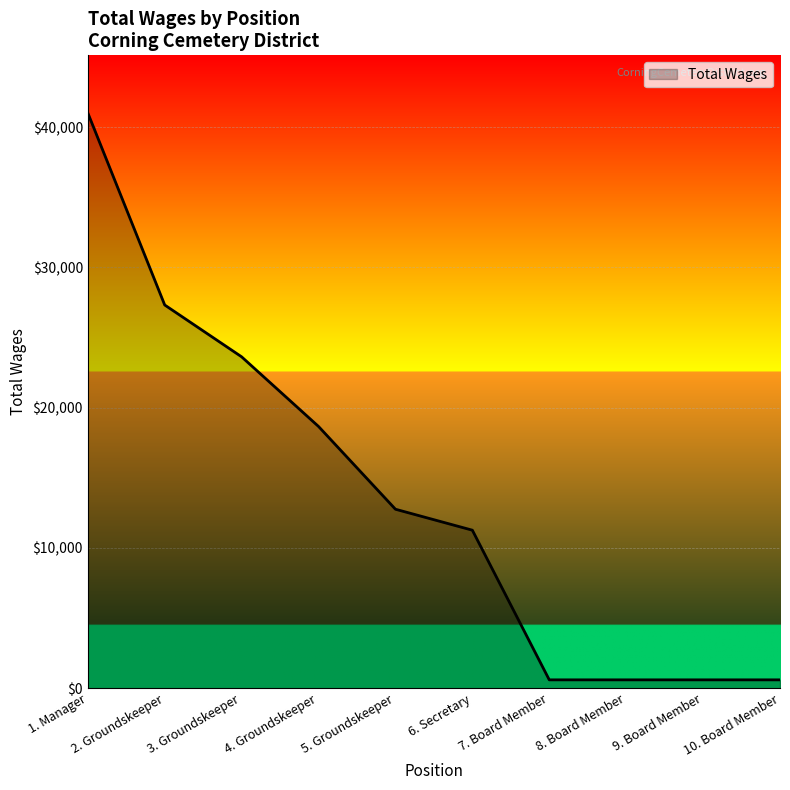

The value at 5. Groundskeeper is 22544. True or false?

False